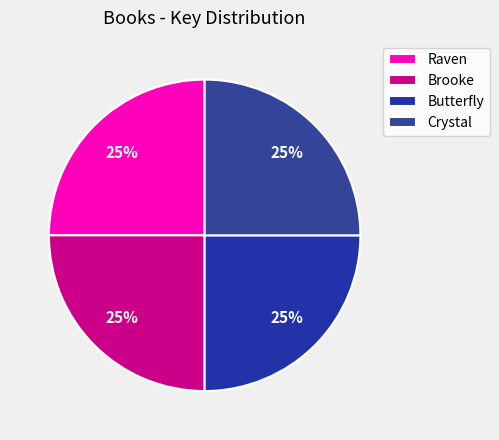

How many slices are in this pie chart?

4